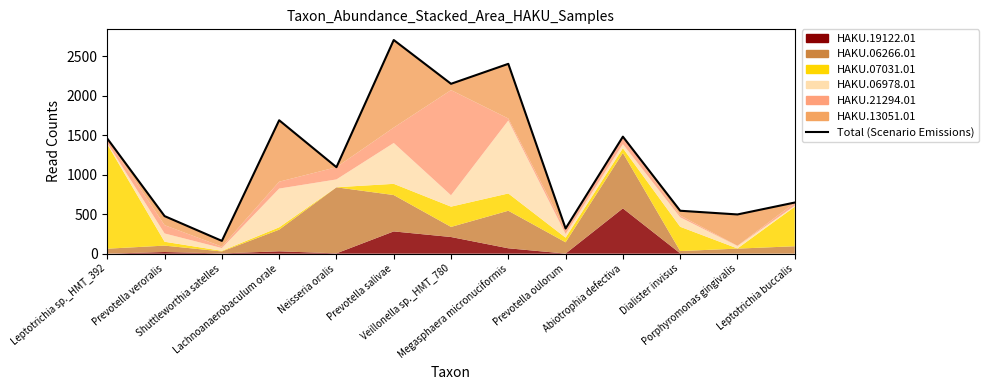

What is the difference between the second highest and minimum values?

2244